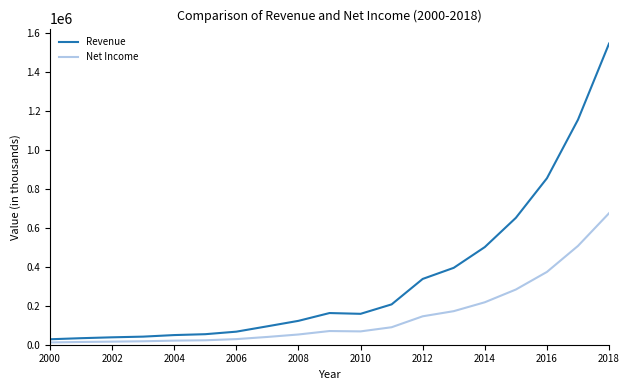

Which series has the largest total across all categories?

Revenue